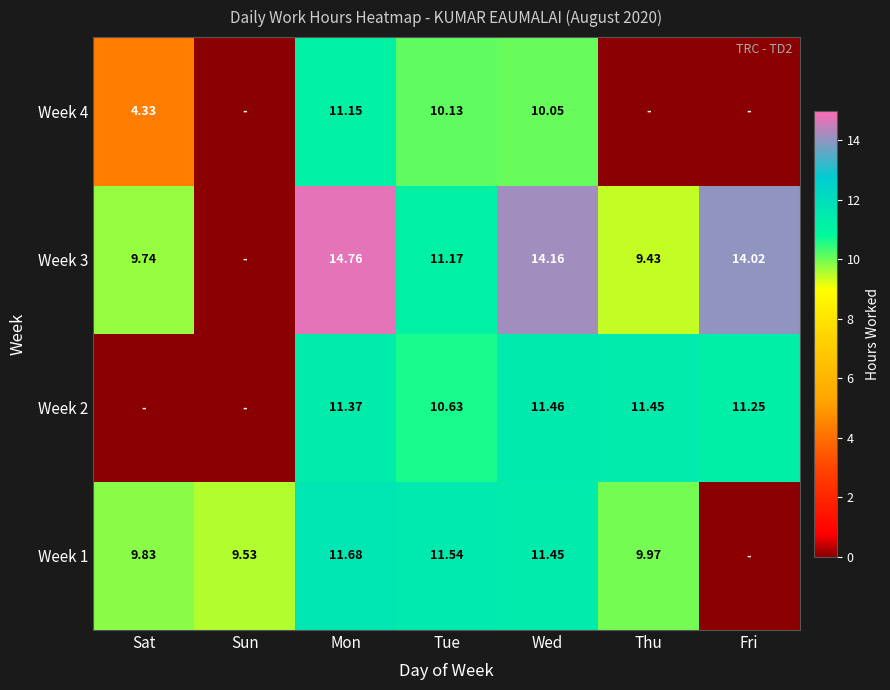

Is the value of Week 2 at Fri greater than the value of Week 4 at Tue?

Yes